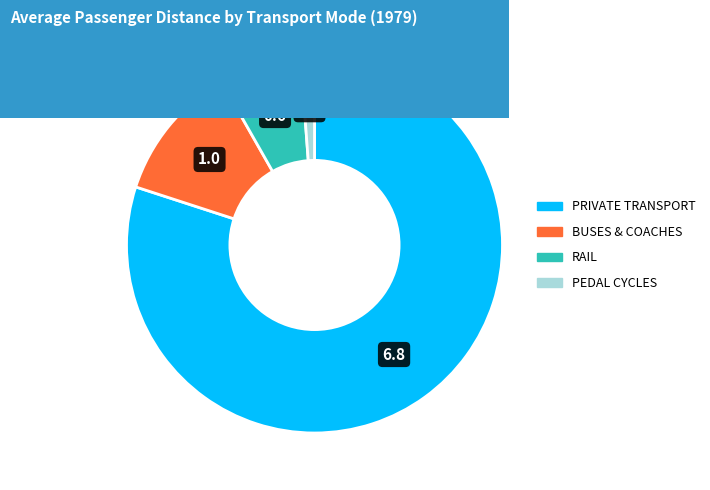

Does any single category account for the majority?

Yes